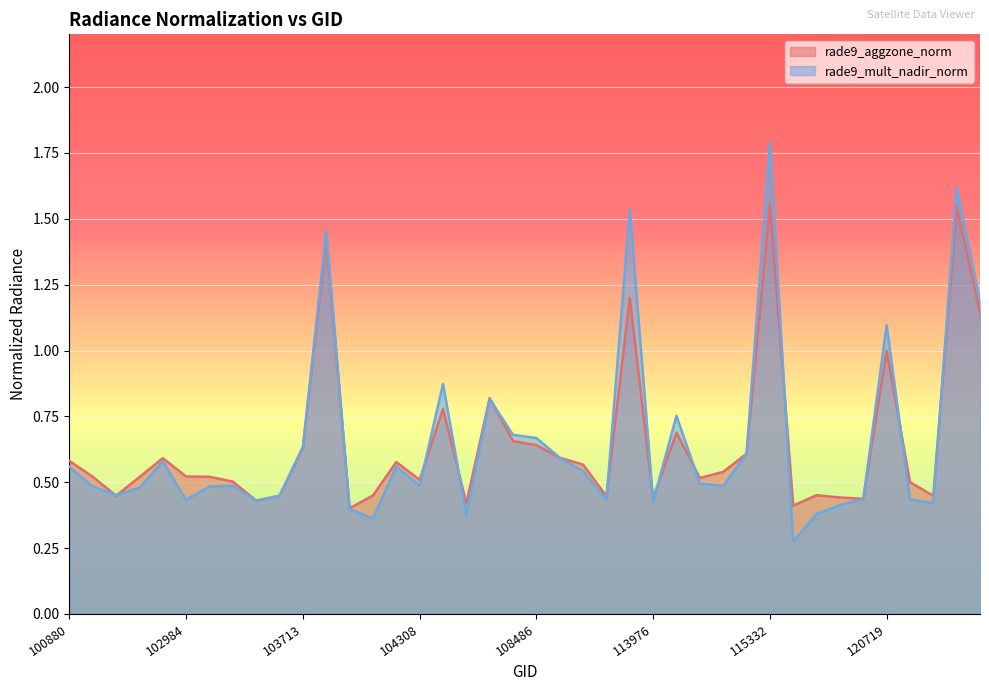

At which label does rade9_aggzone_norm reach its minimum?

104065